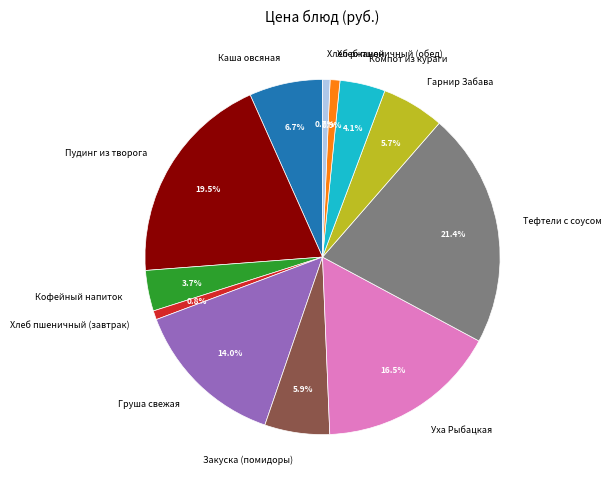

To the nearest percent, what is the combined percentage of Хлеб пшеничный (обед) and Уха Рыбацкая?

17%